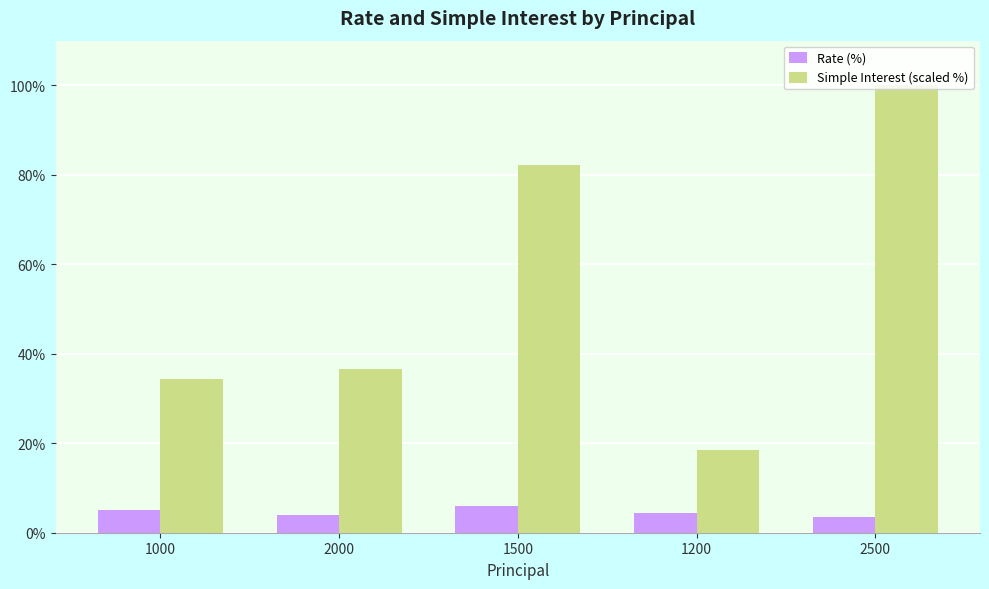

Is the value of Simple Interest (scaled %) at 2000 greater than the value of Rate (%) at 1000?

Yes